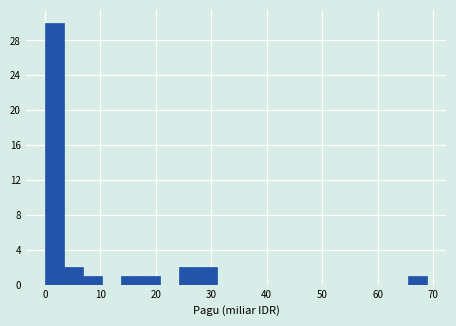

Around what value on the x-axis is the tallest bar? Give the approximate position of its centre, as read against the axis.

2